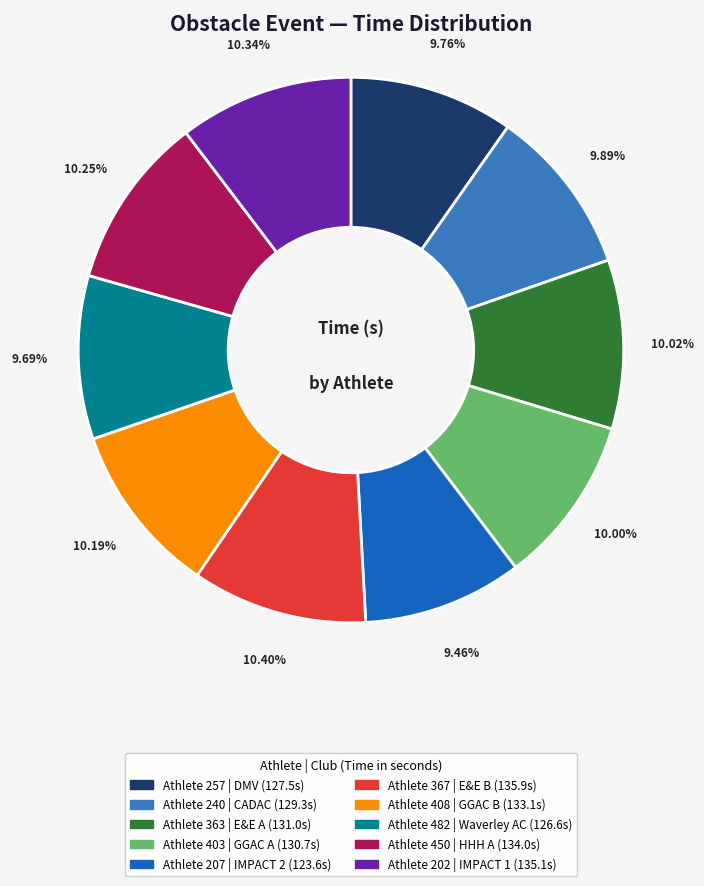

Is there any slice that represents more than half of the pie?

No